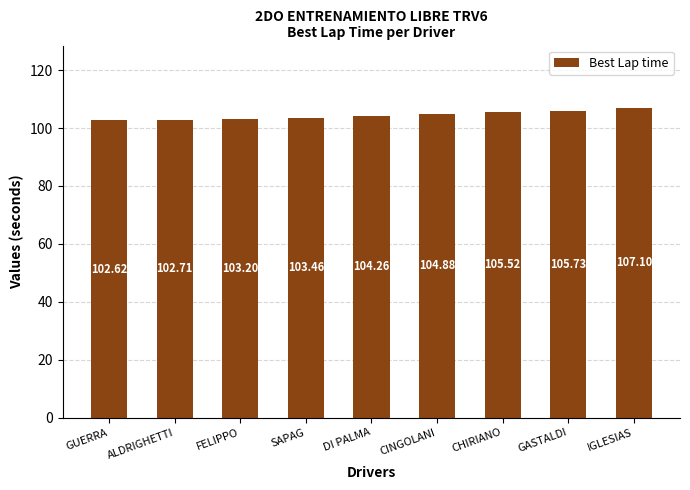

True or false: the data shows 102.6 at GUERRA.

True